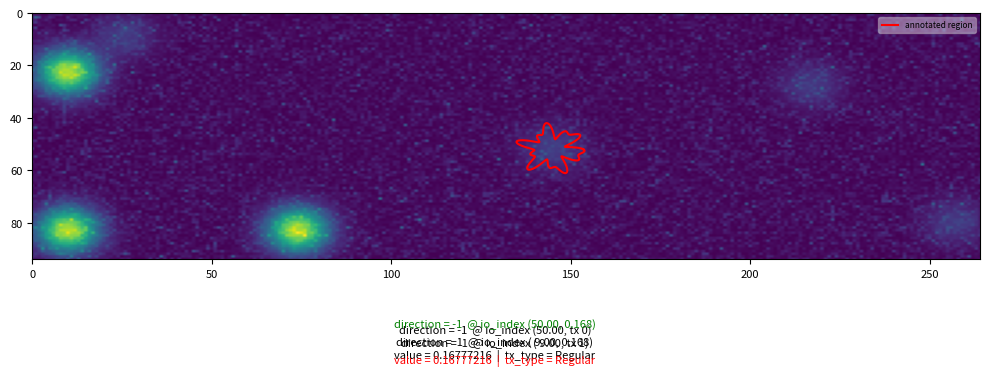

What is the difference between the highest and lowest values at direction?

2